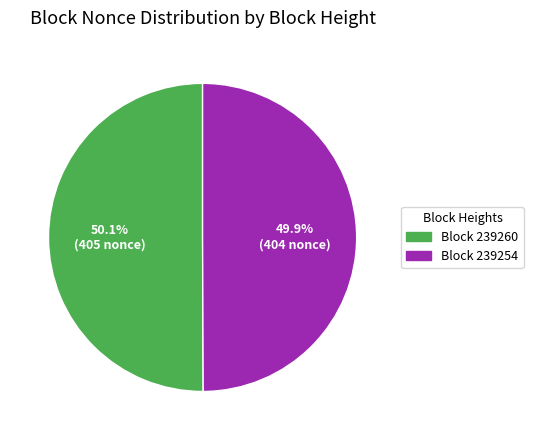

What percentage do Block 239254 and Block 239260 together represent?

100.0%